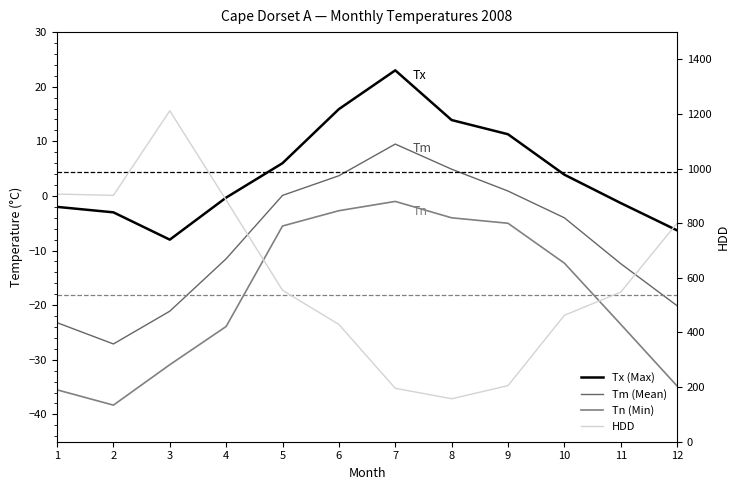

How many data points does each series have?

12